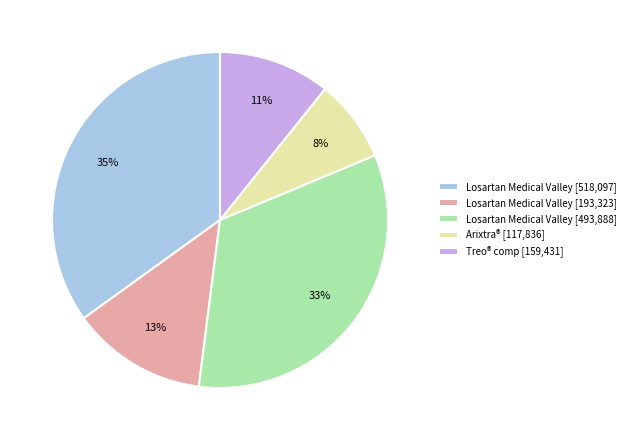

Between Losartan Medical Valley [518,097] and Losartan Medical Valley [493,888], which is larger?

Losartan Medical Valley [518,097]